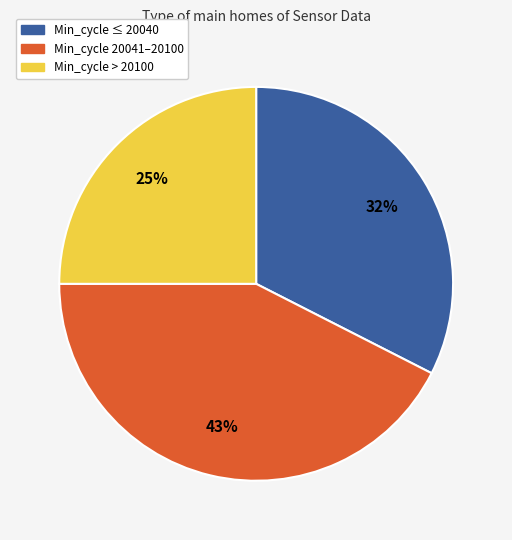

Does any single category account for the majority?

No